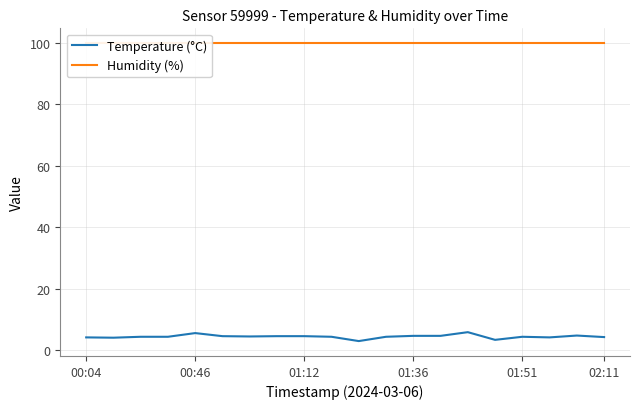

The Temperature (°C) series shows 1.5 at 01:36. True or false?

False